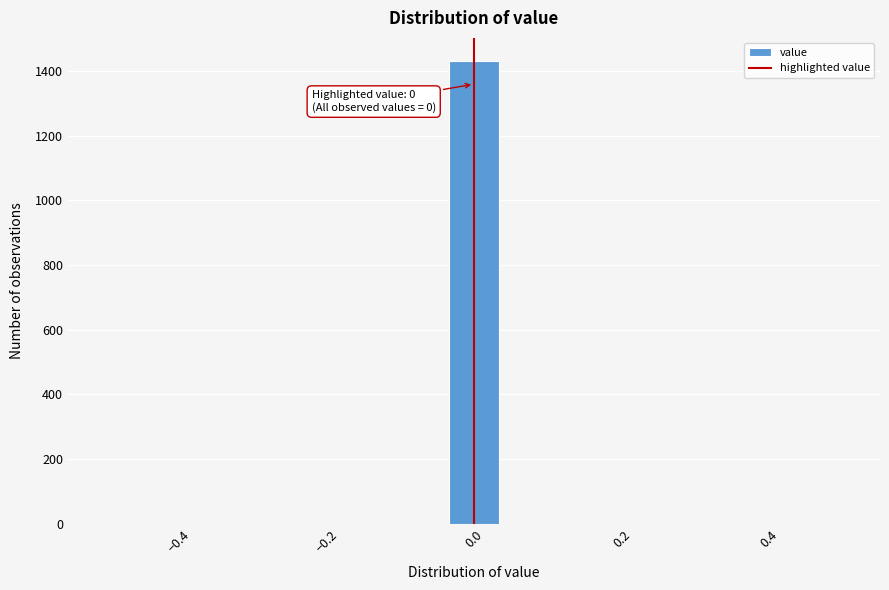

Read against the x-axis, roughly where is the centre of the tallest bar?

0.00